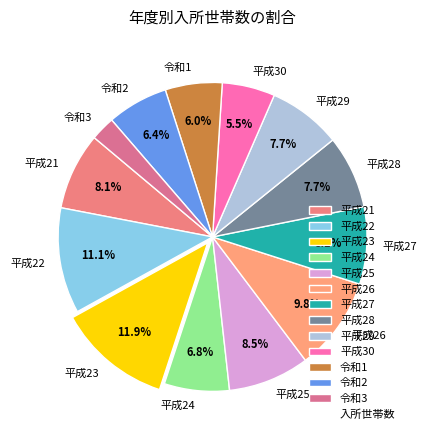

What is the ratio of the value at 平成22 to the value at 平成28?

1.4